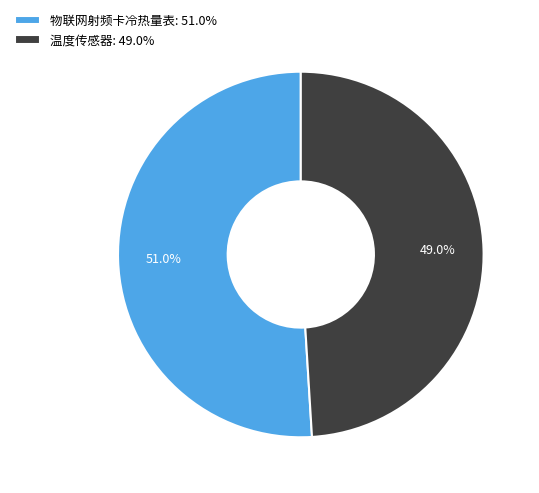

Approximately how many times larger is the value at 物联网射频卡冷热量表: 51.0% compared to 温度传感器: 49.0%?

1.0